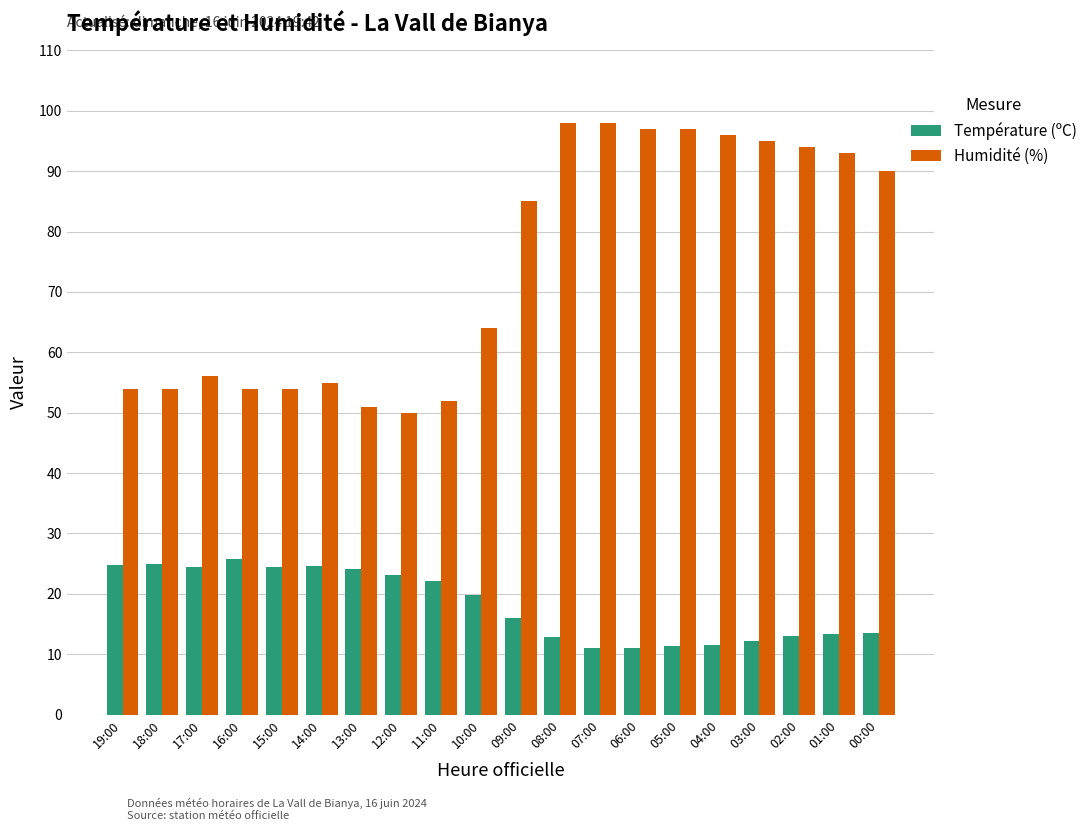

What is the difference between the highest and lowest values at 15:00?

29.6